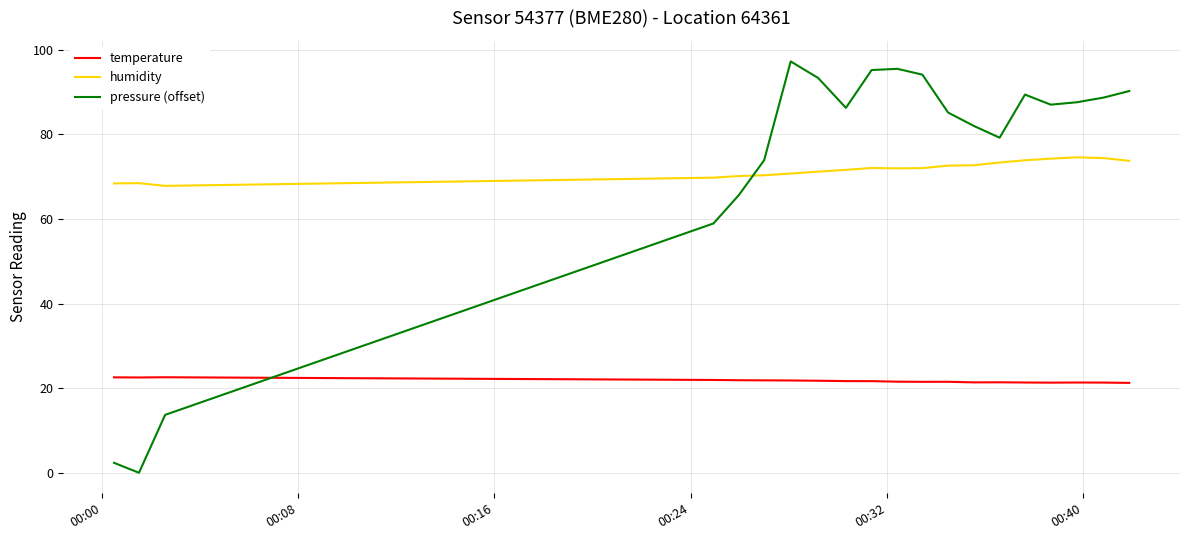

Which series has the largest range (max minus min)?

pressure (offset)